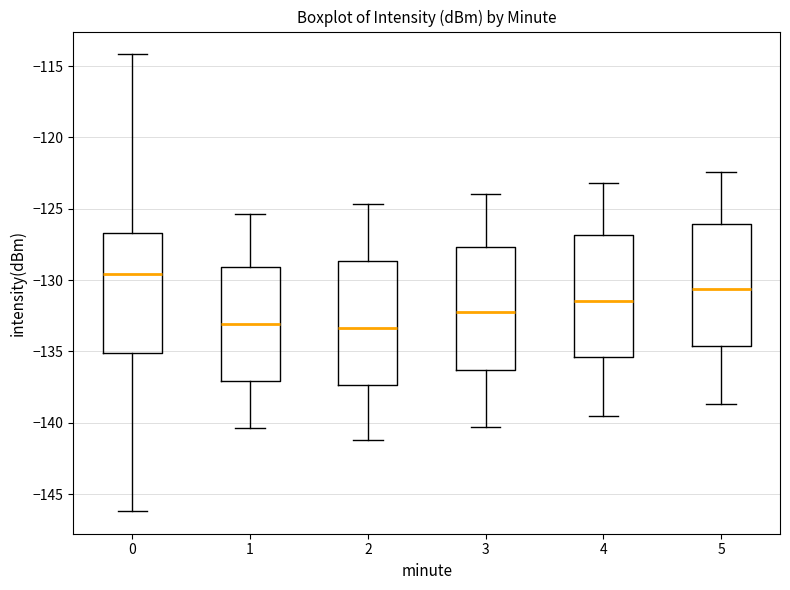

Which box has the highest median line?

0